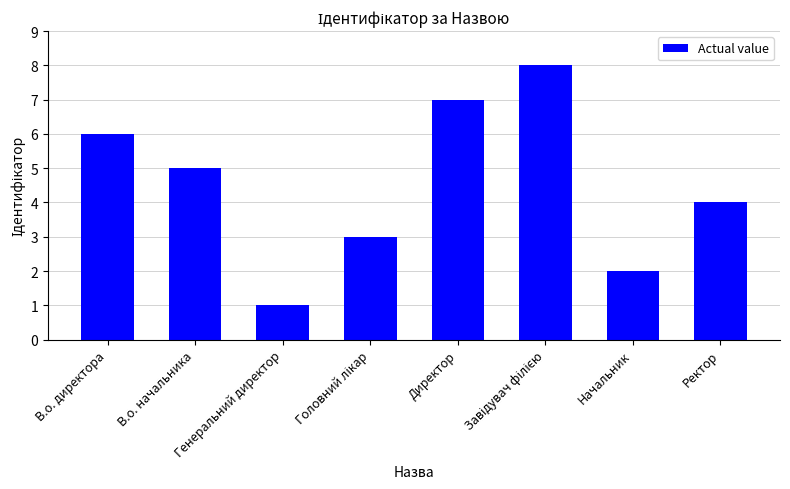

What position from the right is В.о. директора?

8